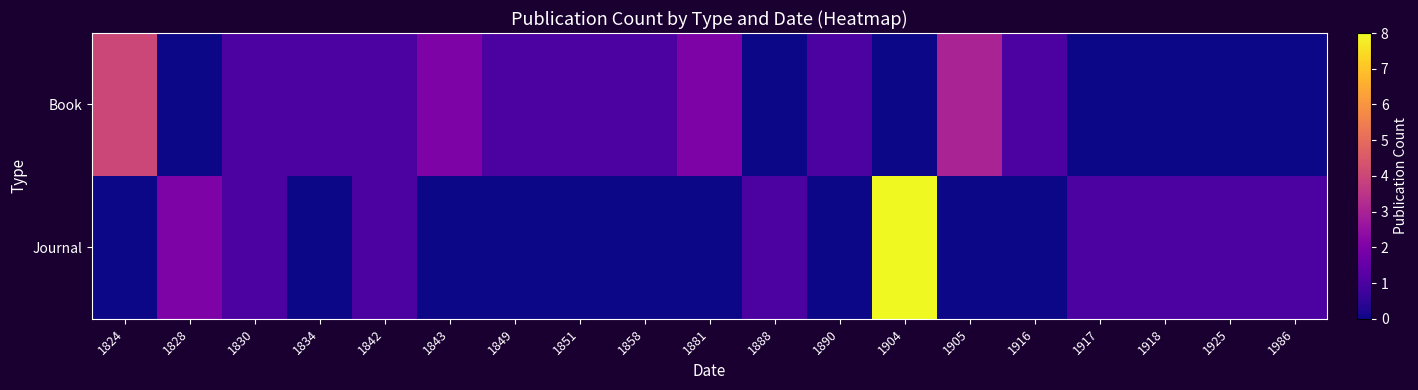

Which series has the widest spread of values?

Journal